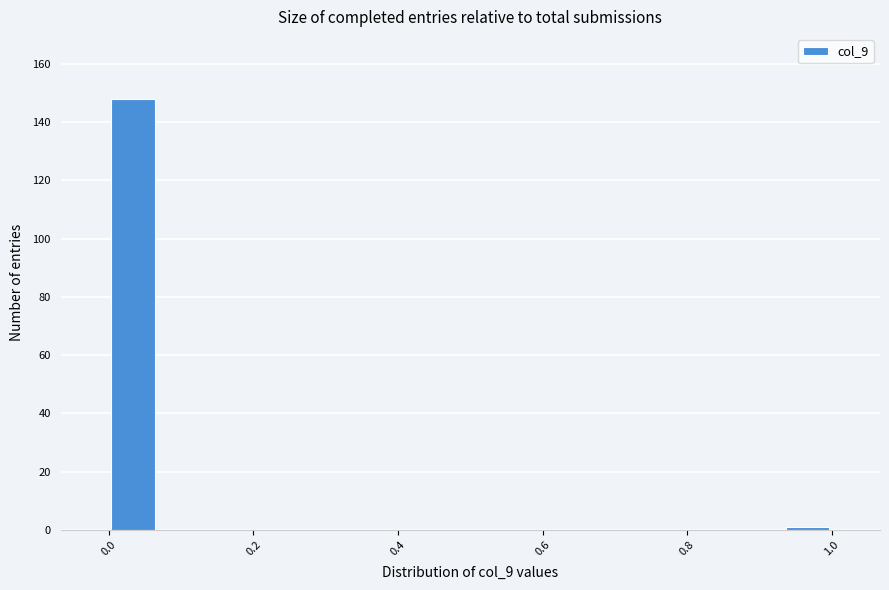

Read against the x-axis, roughly where is the centre of the tallest bar?

0.04